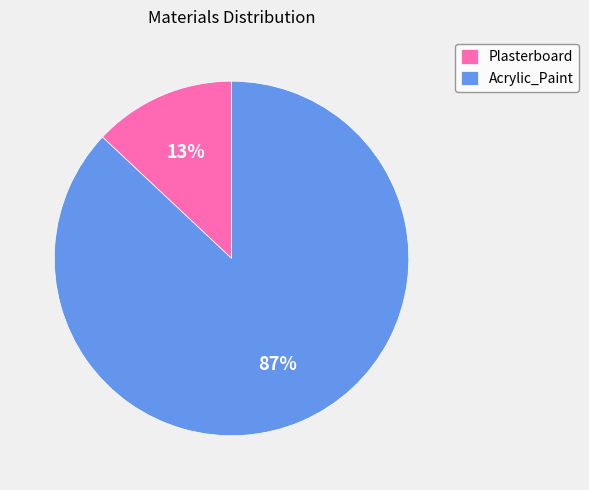

Which slice is the largest?

Acrylic_Paint